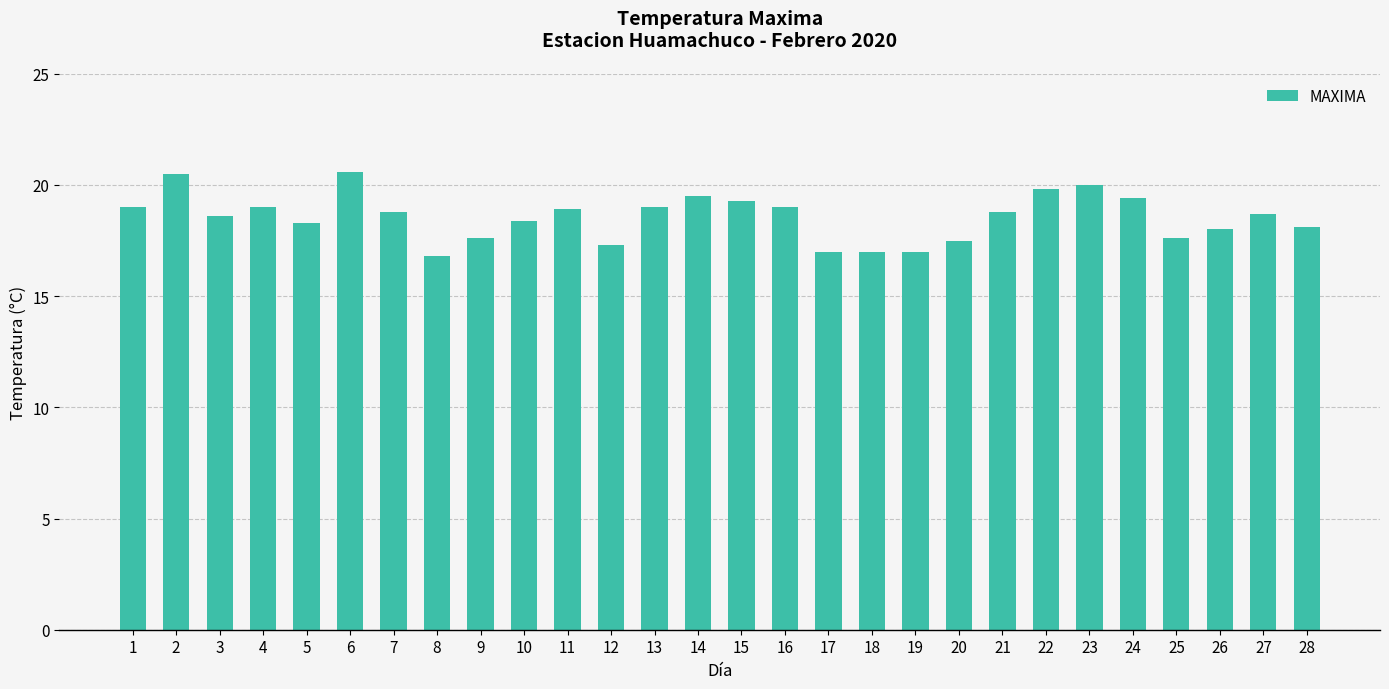

What is the minimum value shown in the chart?

16.8